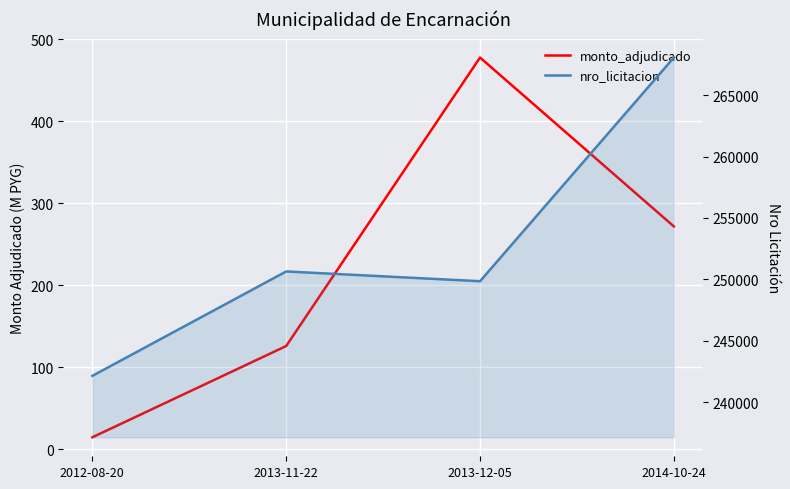

Is the value of nro_licitacion at 2014-10-24 greater than the value of monto_adjudicado at 2013-12-05?

Yes